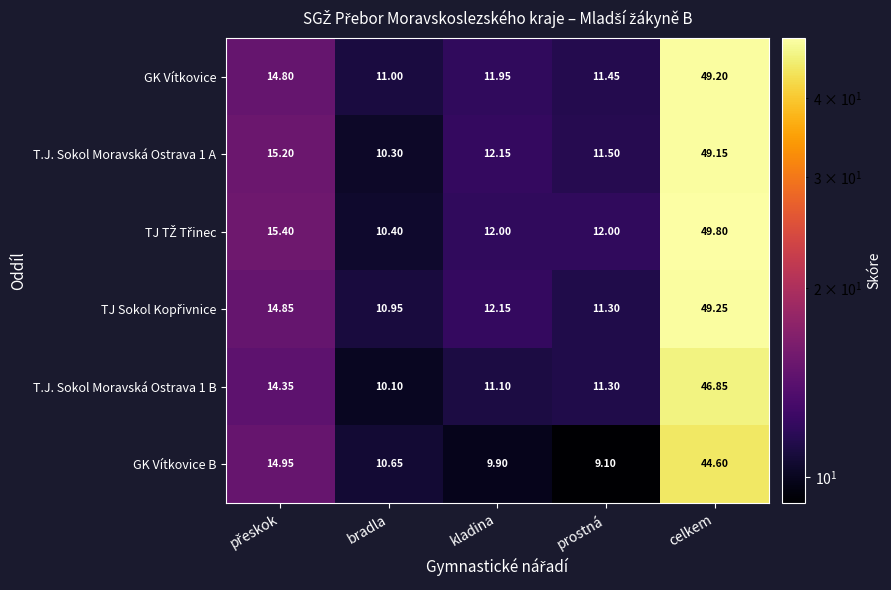

Which label corresponds to the largest value in the chart?

celkem